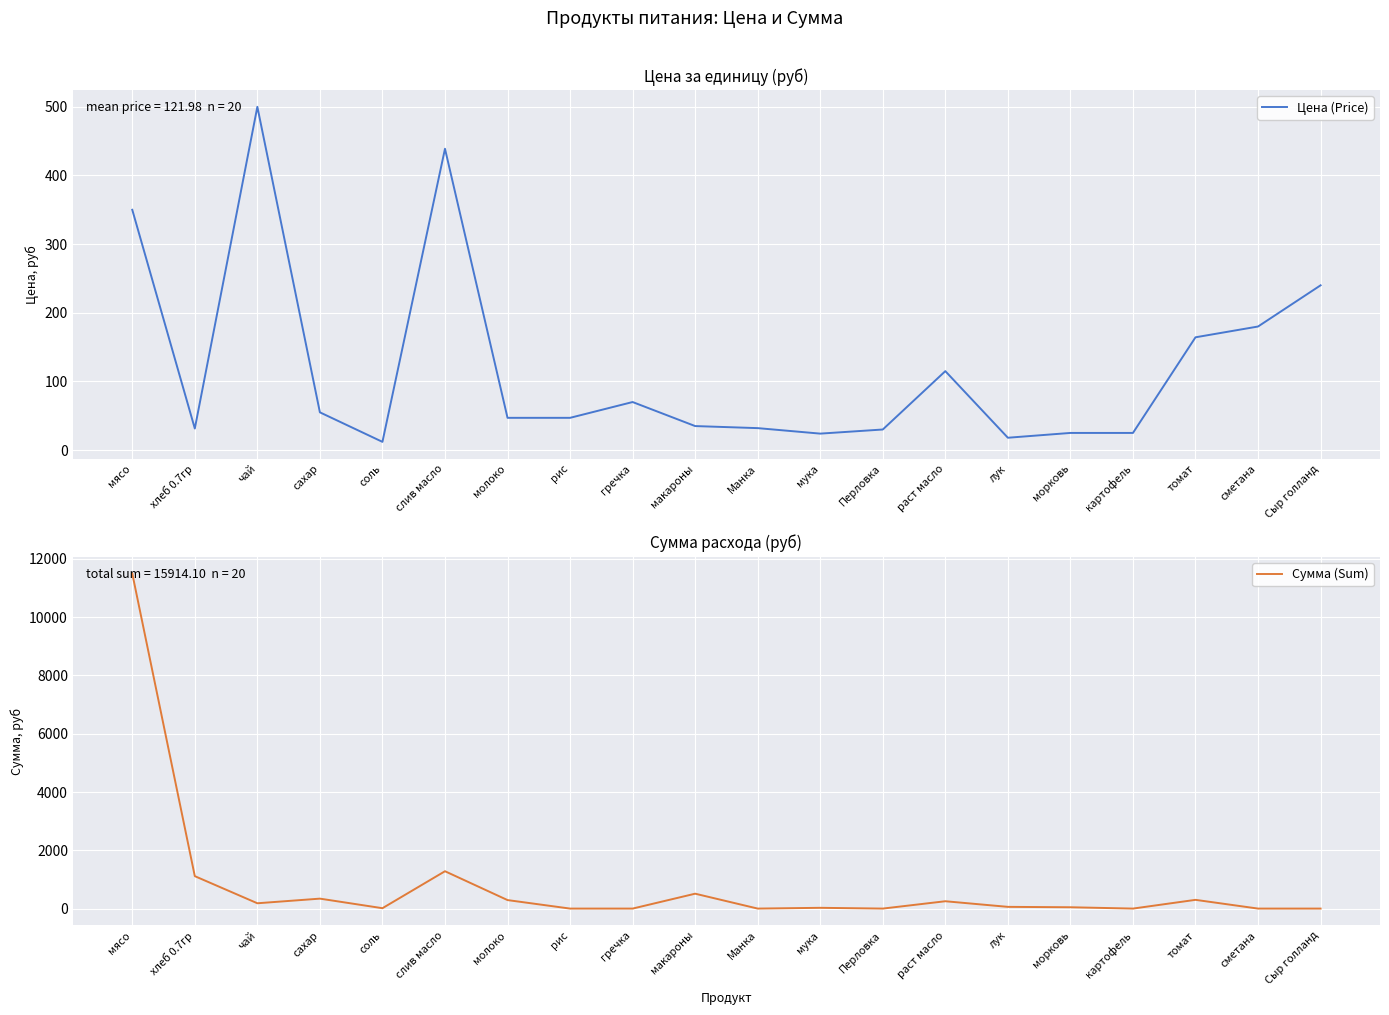

Reading left to right, transcribe all the data shown in this chart.

Цена (Price): мясо=350.0	хлеб 0.7гр=31.4	чай=500.0	сахар=55.0	соль=12.0	слив масло=438.9	молоко=47.0	рис=47.0	гречка=70.0	макароны=35.0	Манка=32.0	мука=24.0	Перловка=30.0	раст масло=115.0	лук=18.0	морковь=25.0	картофель=25.0	томат=164.3	сметана=180.0	Сыр голланд=240.0
Сумма (Sum): мясо=11497.5	хлеб 0.7гр=1112.8	чай=182.5	сахар=341.3	соль=13.1	слив масло=1281.6	молоко=291.6	рис=0.0	гречка=0.0	макароны=511.0	Манка=0.0	мука=26.3	Перловка=0.0	раст масло=251.8	лук=59.1	морковь=45.6	картофель=0.0	томат=299.8	сметана=0.0	Сыр голланд=0.0